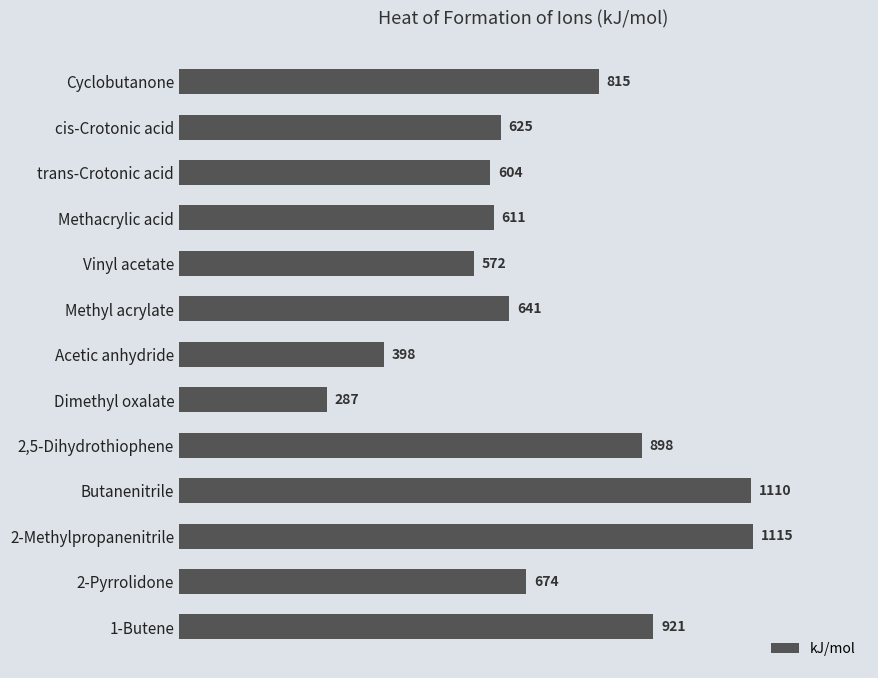

Between 2-Pyrrolidone and Methyl acrylate, which is larger?

2-Pyrrolidone